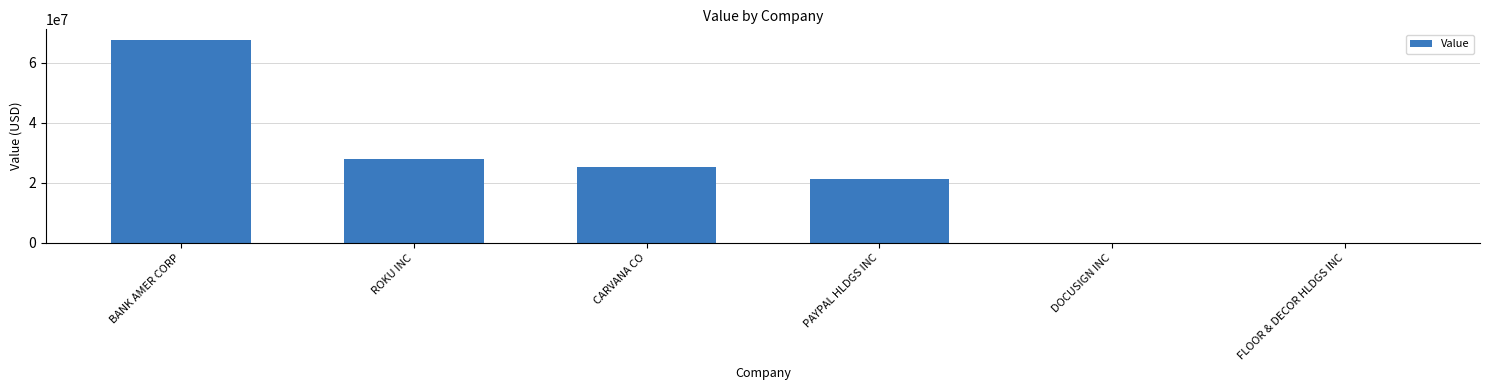

What is the sum of all values?

142294000